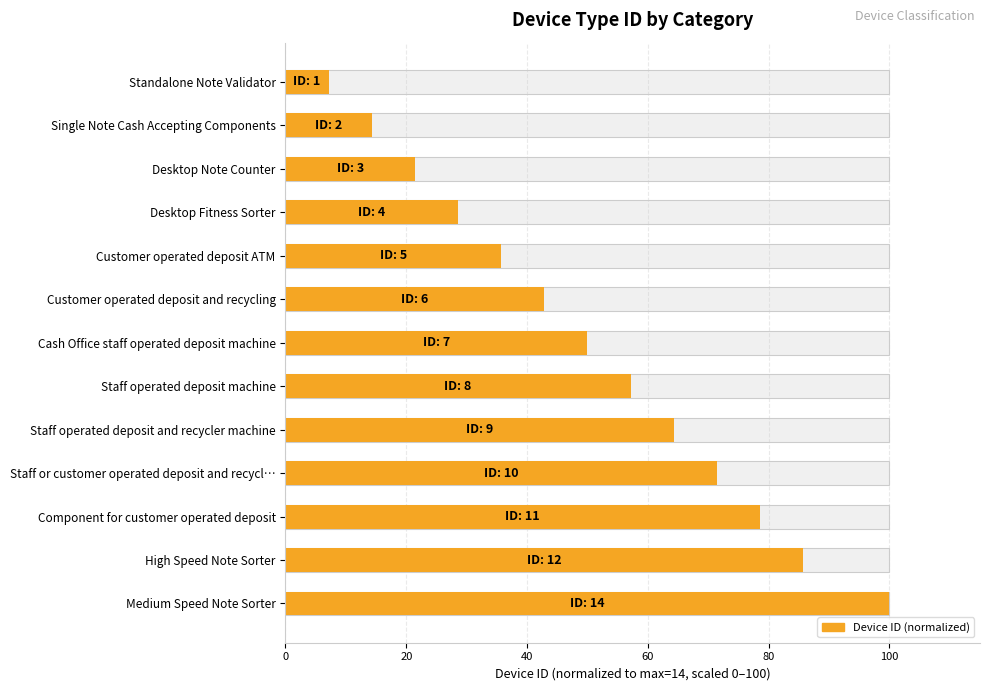

How many bars are there in total?

13